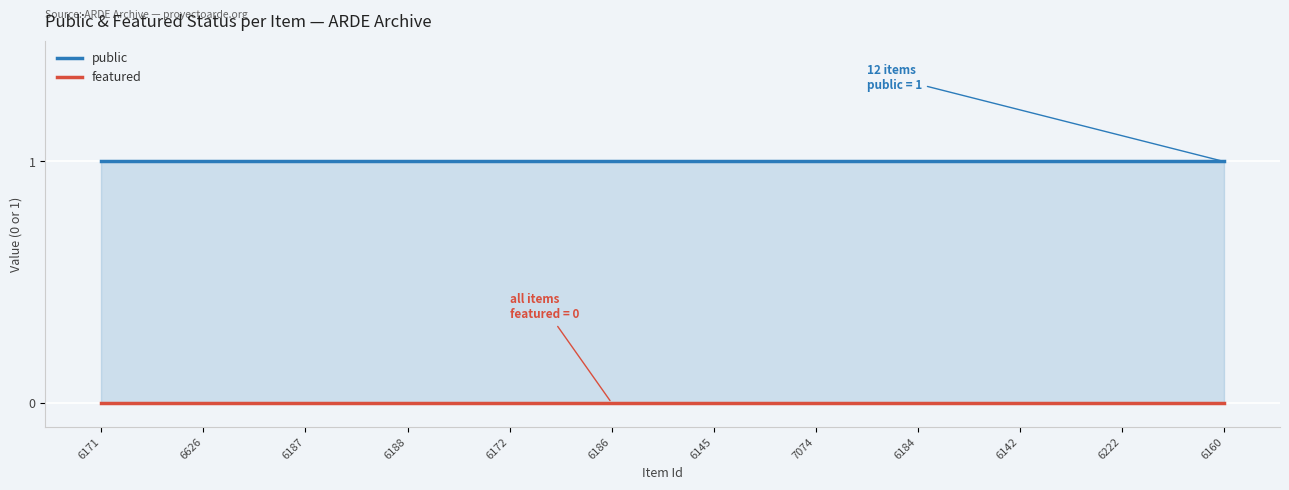

True or false: public has more than 2 points higher than both neighbors.

False